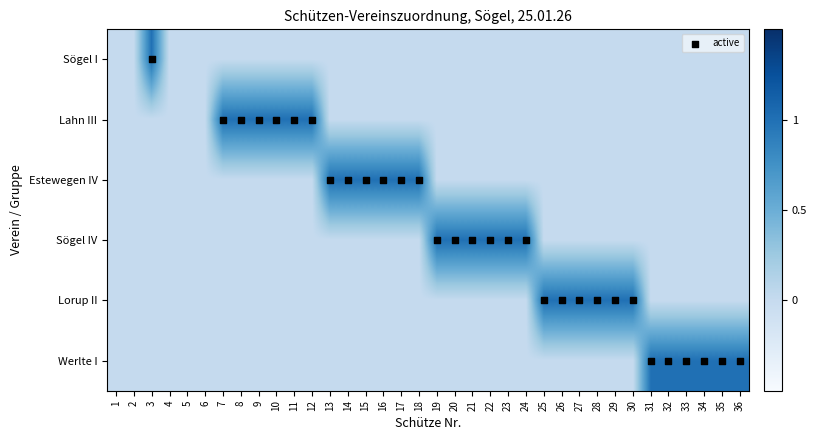

Between 5 and 2, which is larger?

5